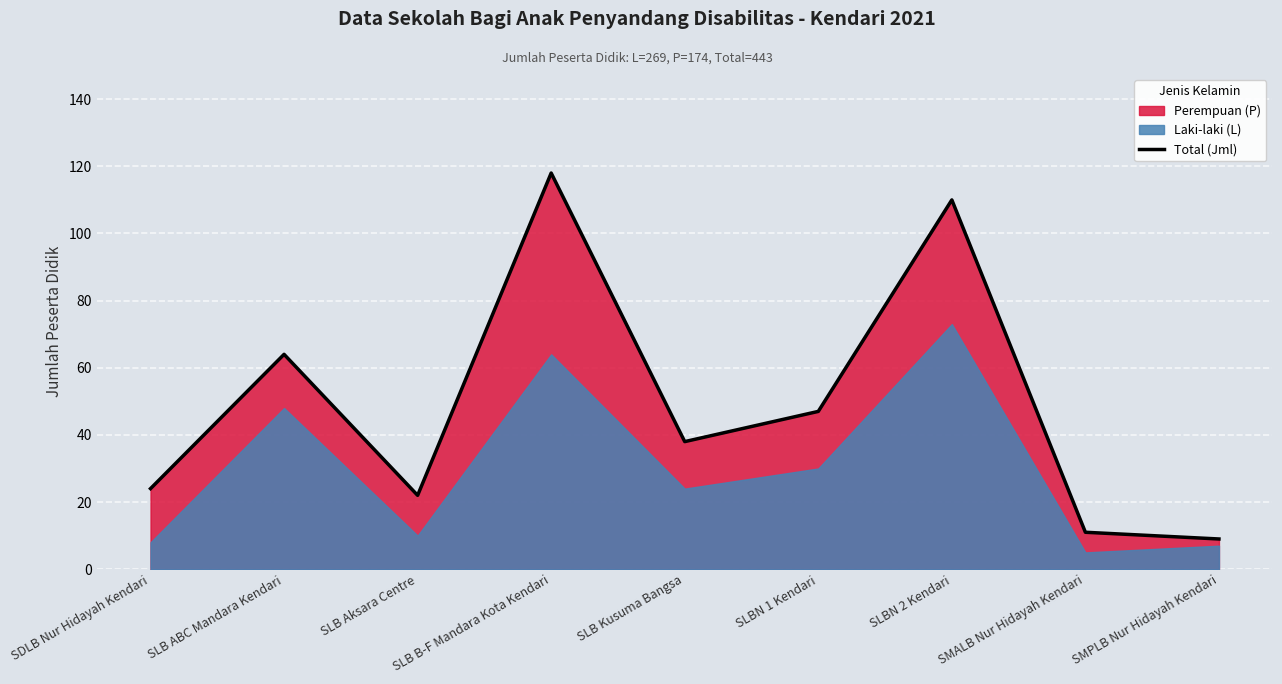

How many interior local valleys (lower than both neighbors) does the data have?

2